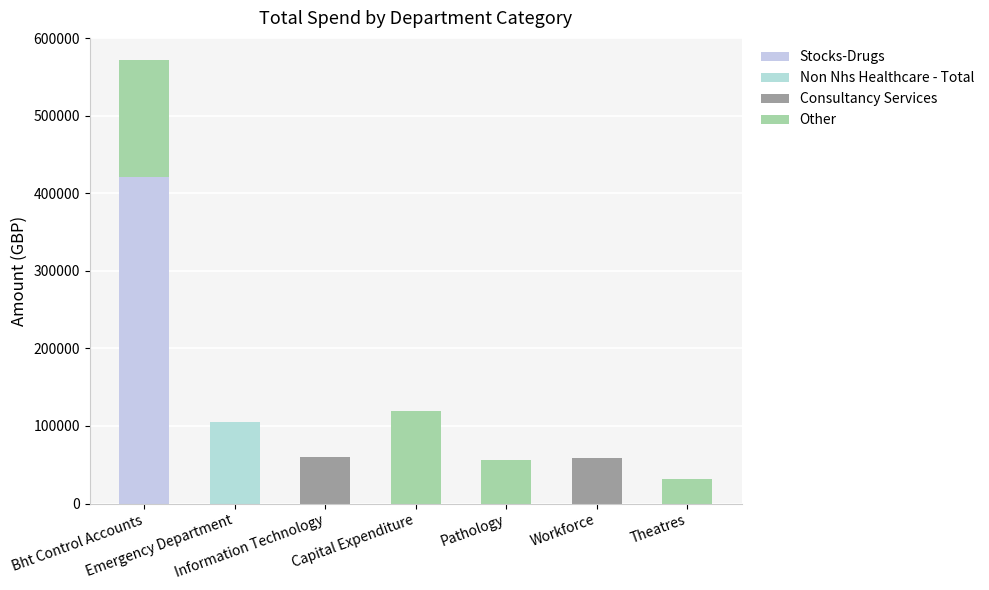

The value of Non Nhs Healthcare - Total at Workforce is 62558. True or false?

False